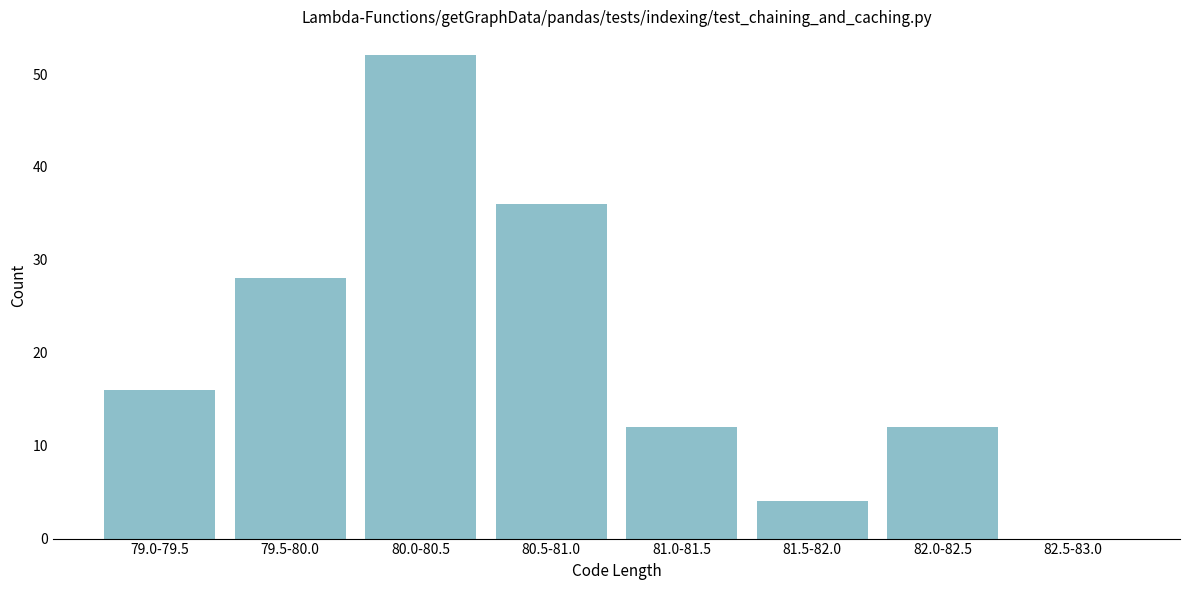

Reading right to left, what are all the values shown in this chart?

82.5-83.0=0	82.0-82.5=12	81.5-82.0=4	81.0-81.5=12	80.5-81.0=36	80.0-80.5=52	79.5-80.0=28	79.0-79.5=16